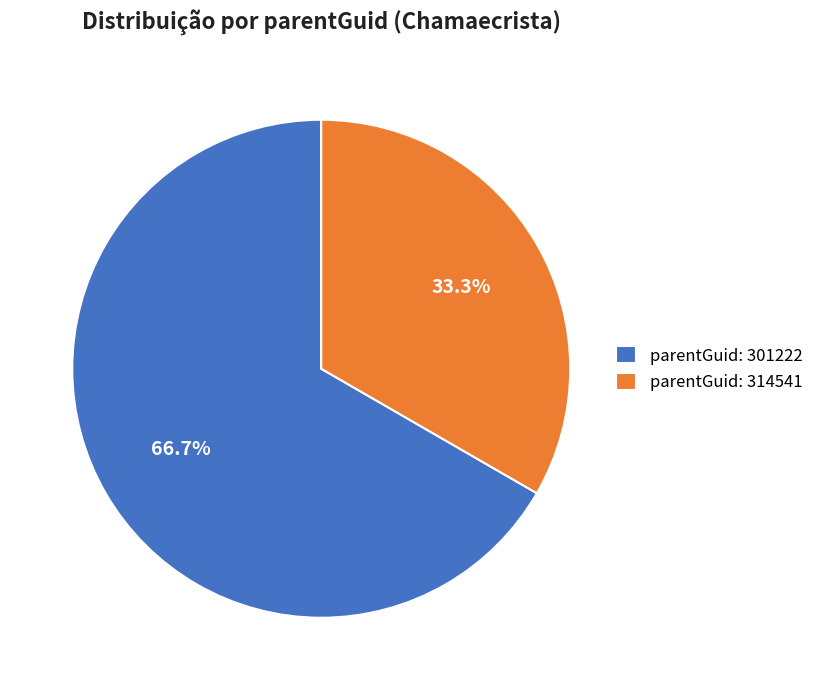

Rank the categories by value from highest to lowest.

parentGuid: 301222, parentGuid: 314541